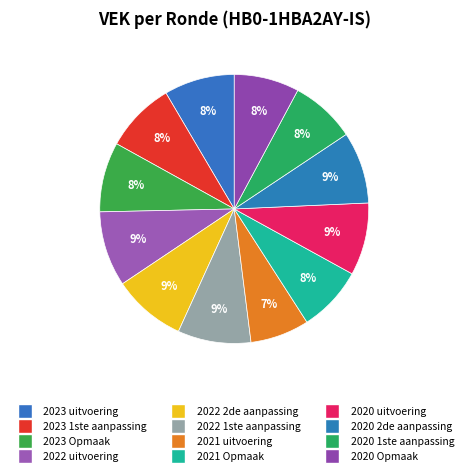

What is the ratio of the value at 2020 uitvoering to the value at 2020 2de aanpassing?

1.0